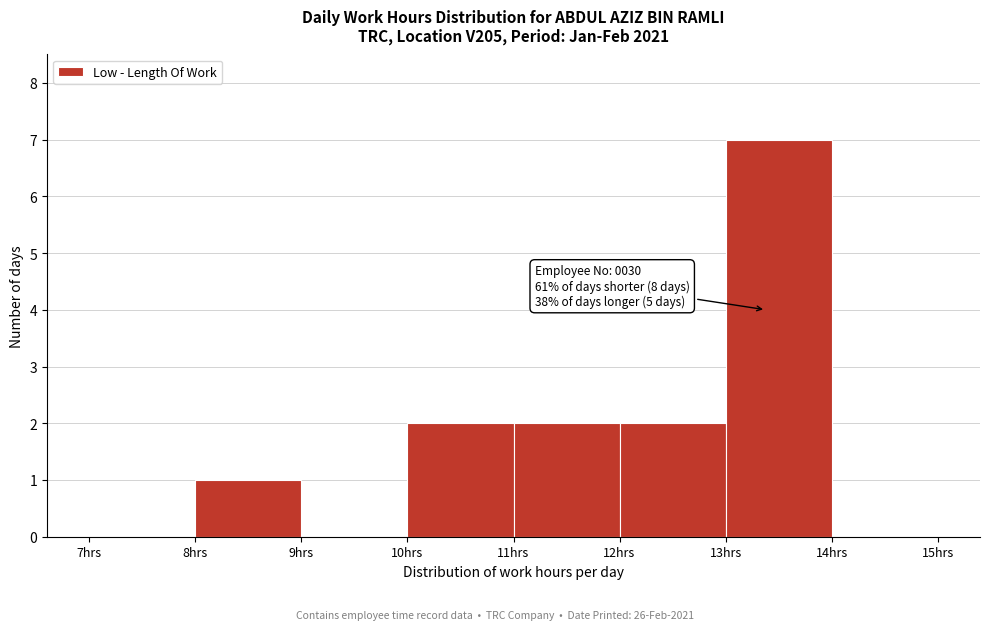

Which range on the x-axis has the tallest bar?

13 to 14